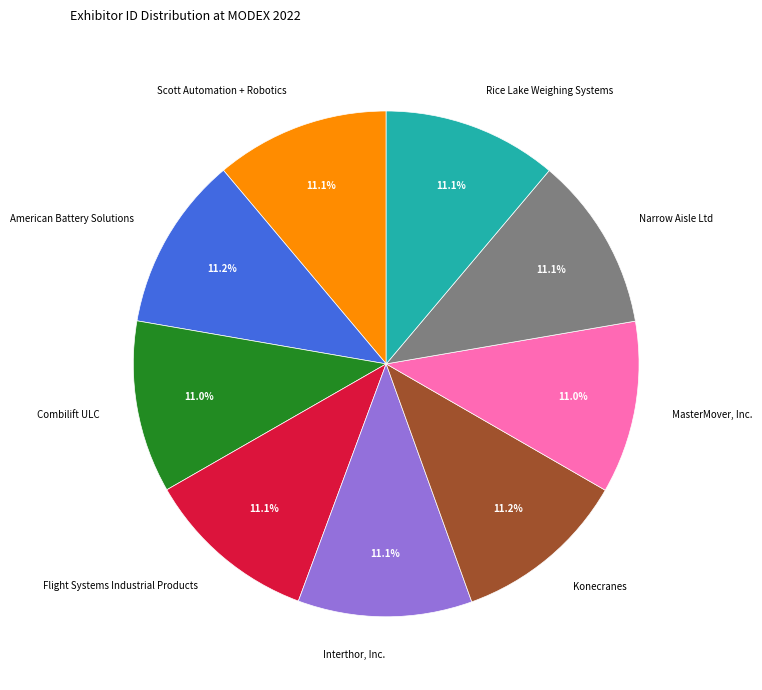

How much of the chart is everything except MasterMover, Inc.?

89.0%